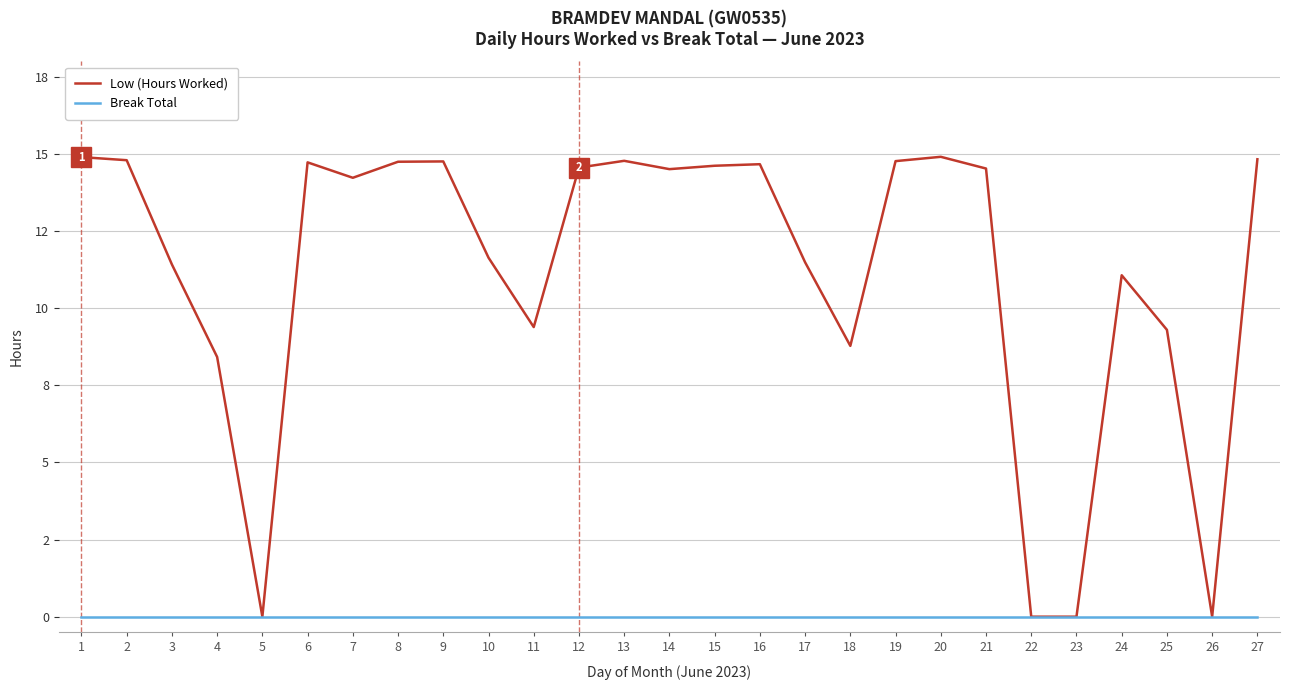

Which series has the largest range (max minus min)?

Low (Hours Worked)